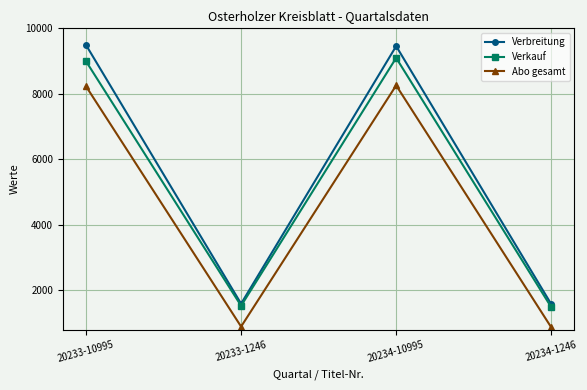

Is it true that Abo gesamt equals 1287 at 20233-1246?

False